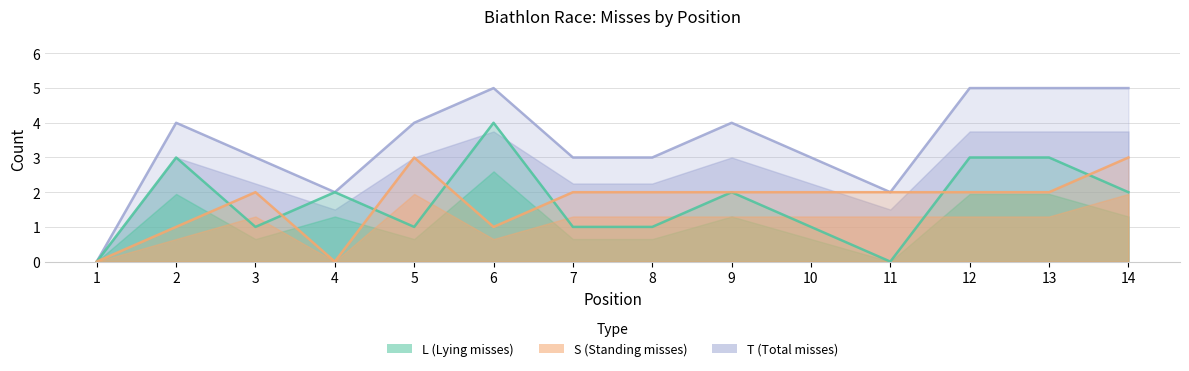

True or false: L has a value of 3 at 2.

True